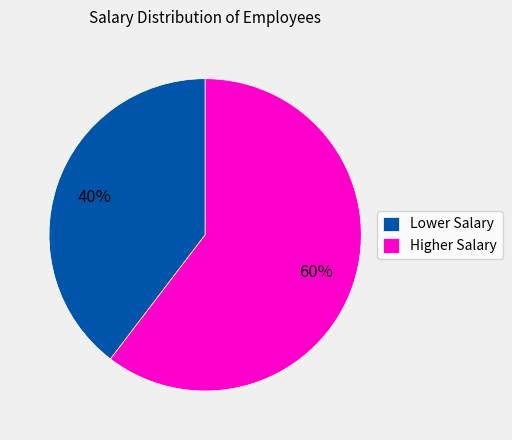

Which category has the smallest portion of the pie?

Lower Salary